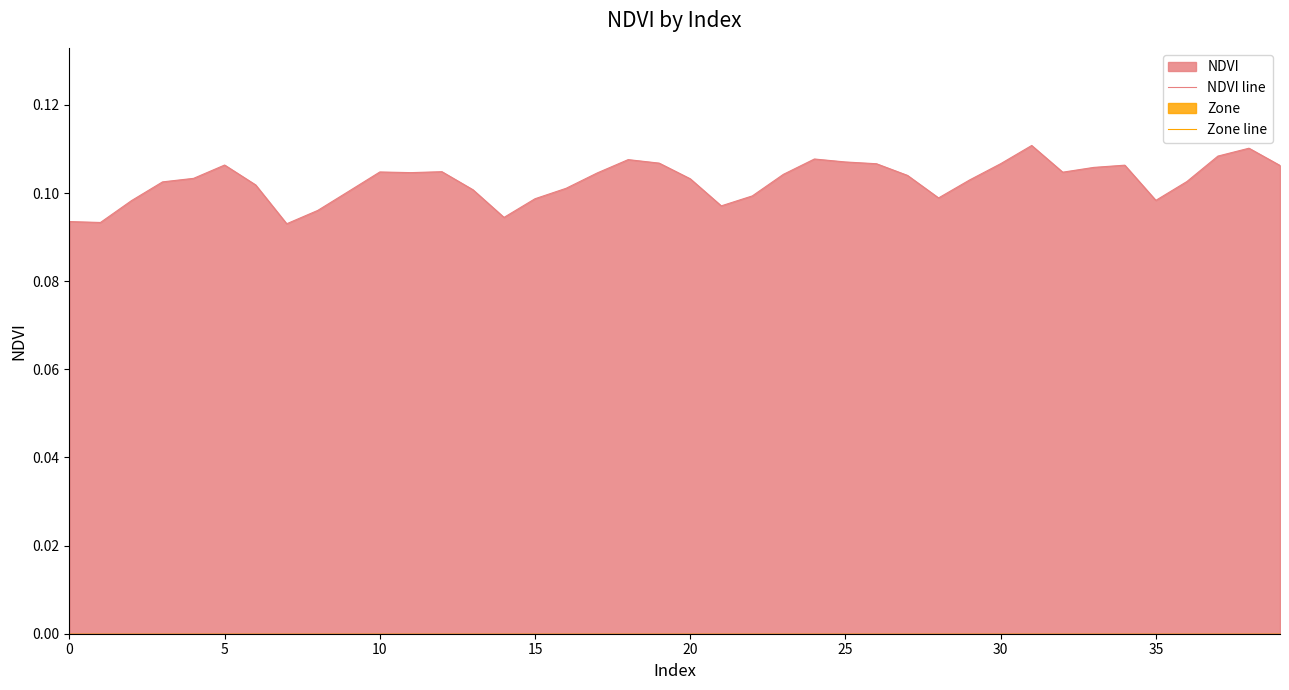

How many lines are shown in the chart?

2